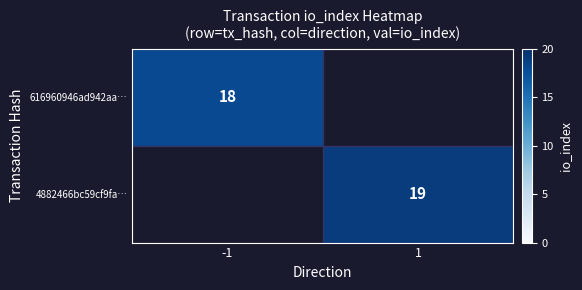

Between -1 and 1, which is larger?

1